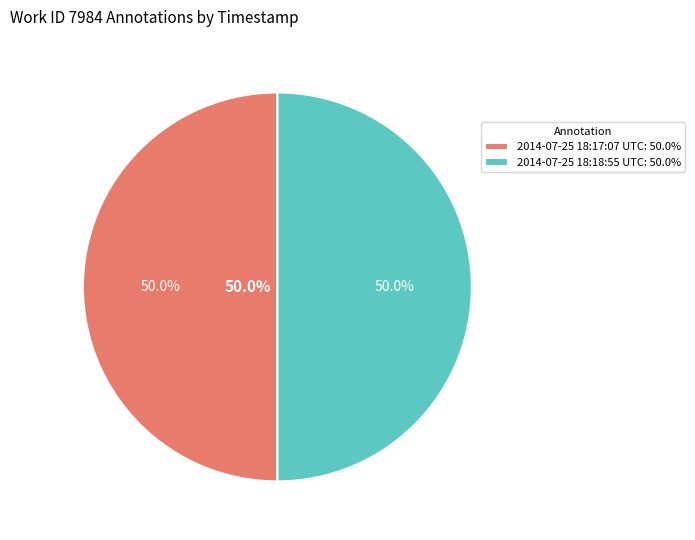

To the nearest percent, what portion does 2014-07-25 18:17:07 UTC represent?

50%